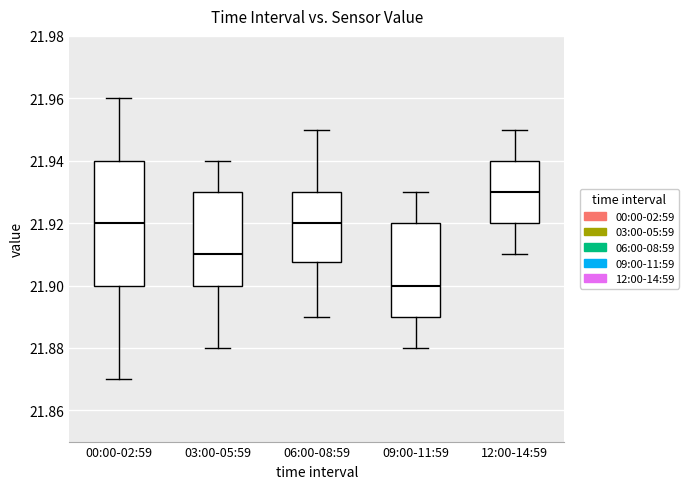

Reading left to right, transcribe this box plot: for each box, give where its median line is, the range the box spans, and where its two whiskers end, as read against the y-axis. The values are not printed on the chart, so give them approximately, as read against the axis.

00:00-02:59: median 21.920, box 21.900 to 21.940, whiskers 21.870 to 21.960
03:00-05:59: median 21.910, box 21.900 to 21.930, whiskers 21.880 to 21.940
06:00-08:59: median 21.920, box 21.908 to 21.930, whiskers 21.890 to 21.950
09:00-11:59: median 21.900, box 21.890 to 21.920, whiskers 21.880 to 21.930
12:00-14:59: median 21.930, box 21.920 to 21.940, whiskers 21.910 to 21.950